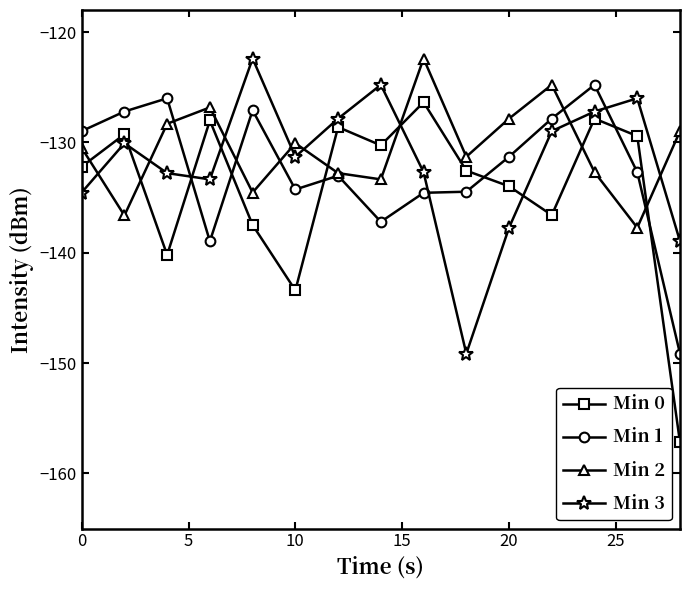

What is the difference between the maximum and minimum values in the Min 3 series?

26.7